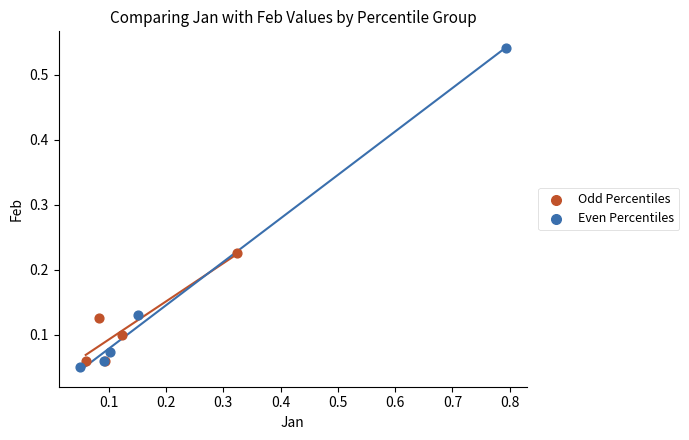

Which series reaches the maximum Y coordinate?

Even Percentiles